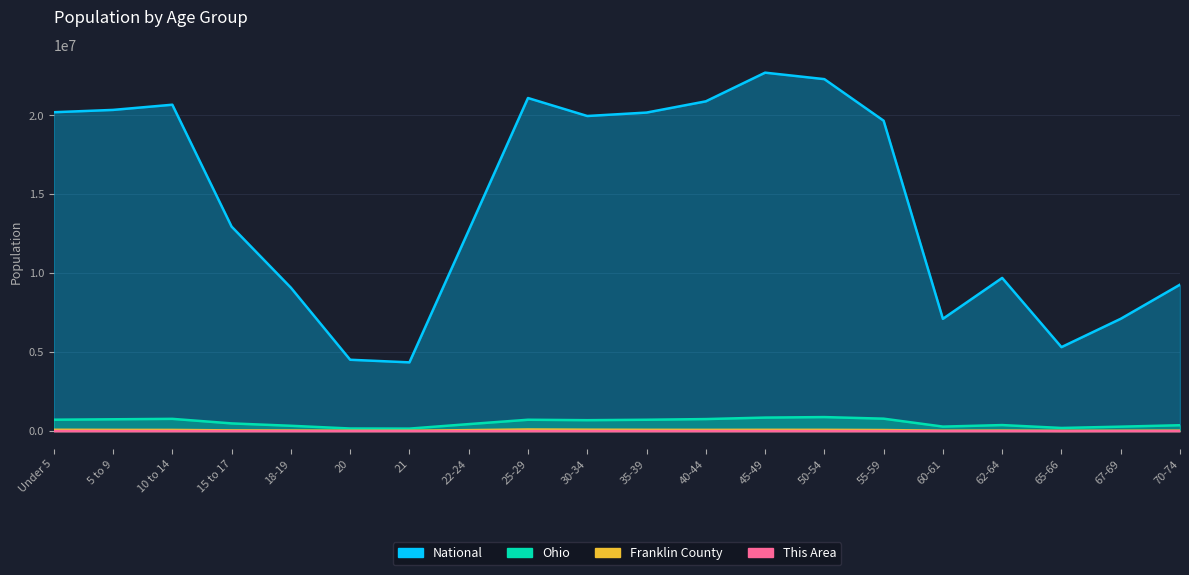

True or false: Ohio has a value of 1281884 at 50-54.

False